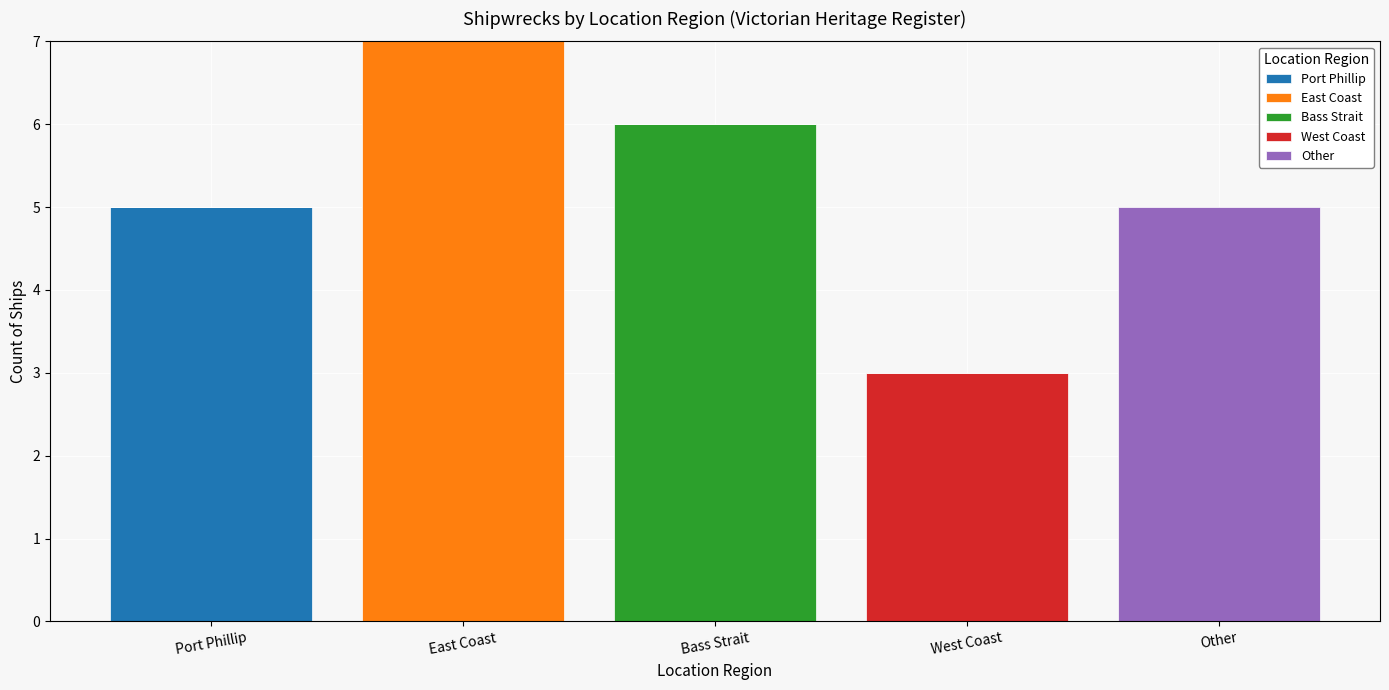

Reading left to right, what are the values for Port Phillip?

Port Phillip=5	East Coast=0	Bass Strait=0	West Coast=0	Other=0